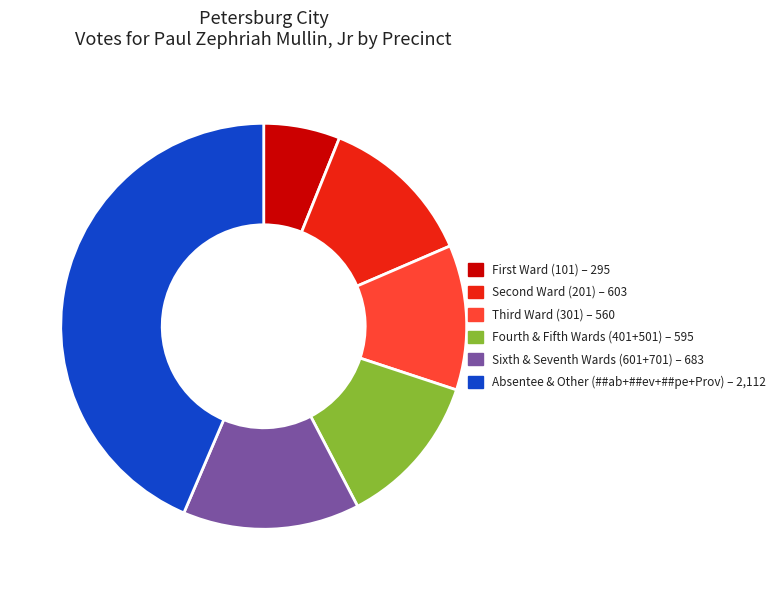

Is there a majority slice in this chart?

No